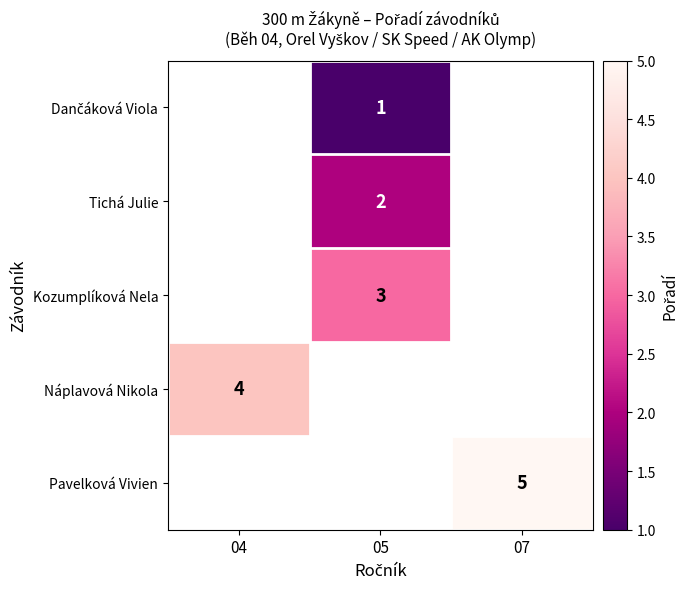

List the series in order of their peak value, highest first.

Dančáková Viola, Tichá Julie, Kozumplíková Nela, Náplavová Nikola, Pavelková Vivien